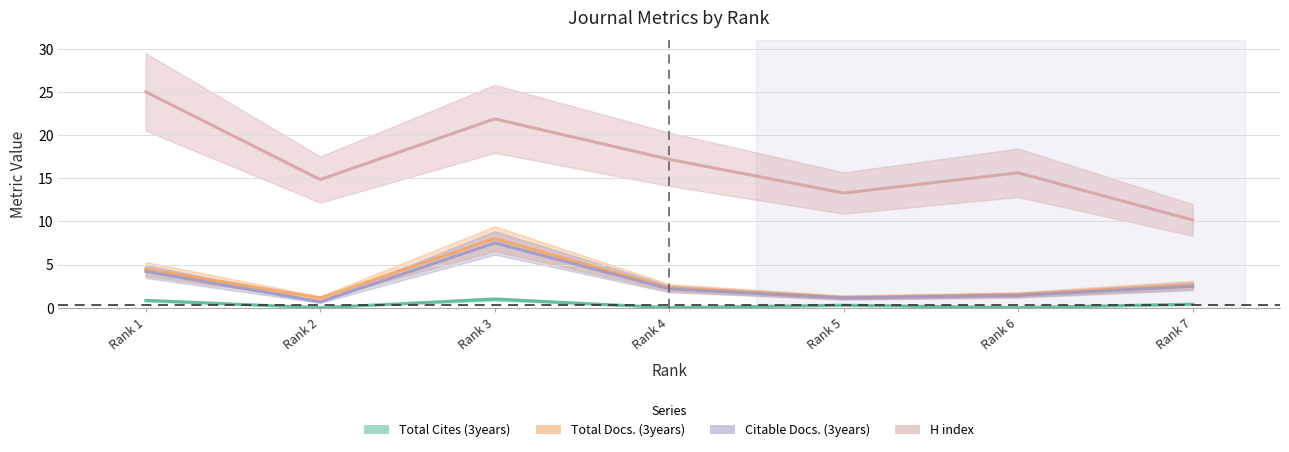

True or false: Citable Docs. (3years) has more than 2 interior local peaks.

False